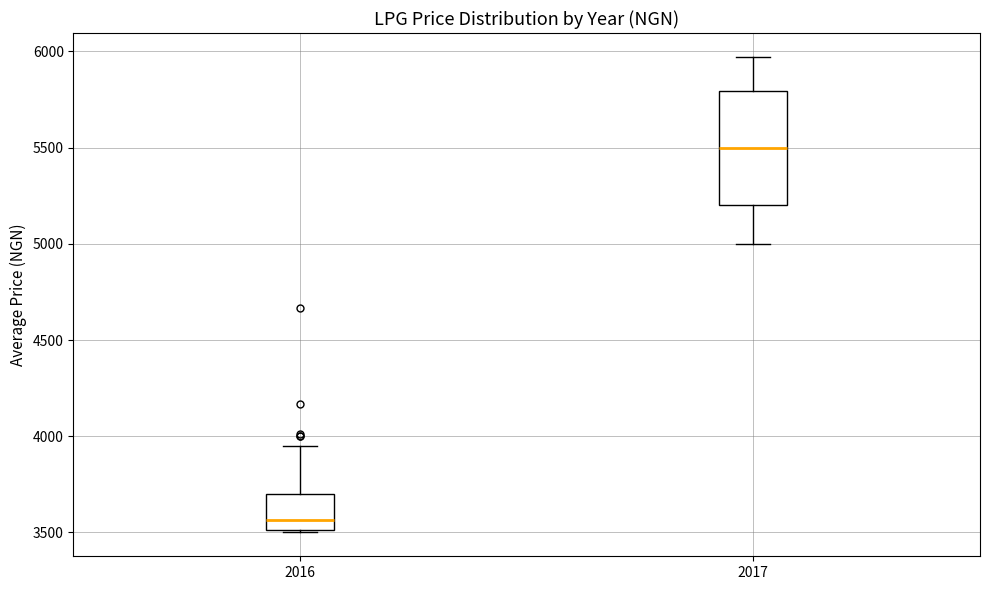

Where is the lower edge of the box at x = 2017 on the y-axis? The values are not printed on the chart, so give them approximately, as read against the axis.

5200